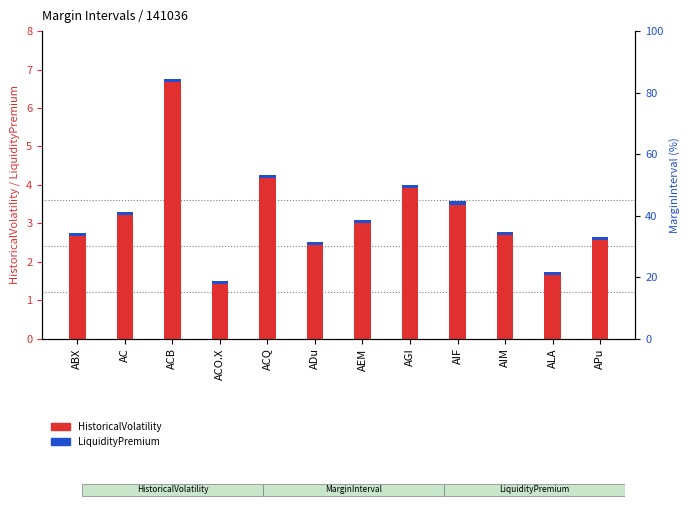

What is the minimum value shown in the chart?

0.1